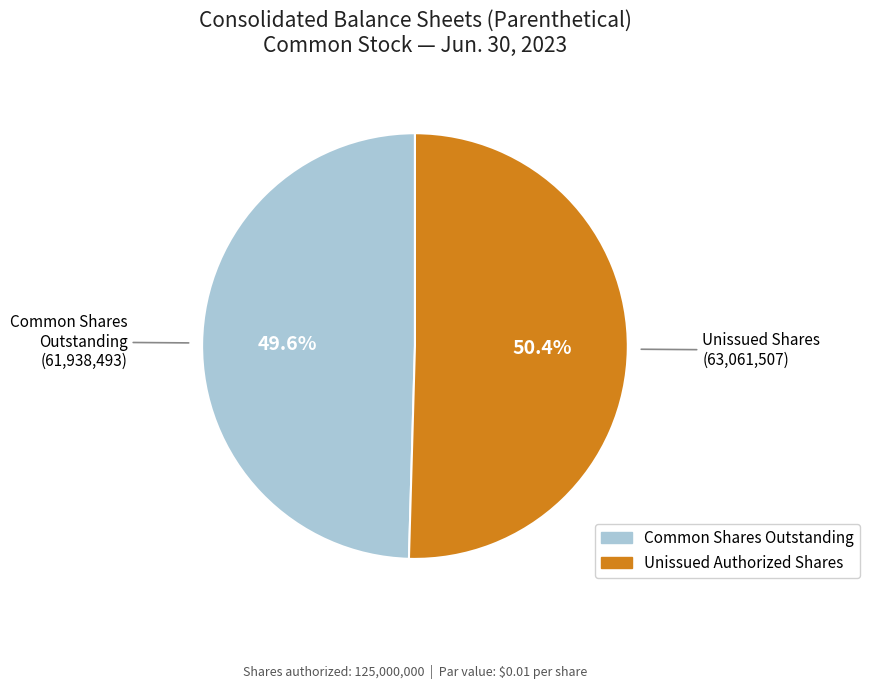

Is there a majority slice in this chart?

Yes